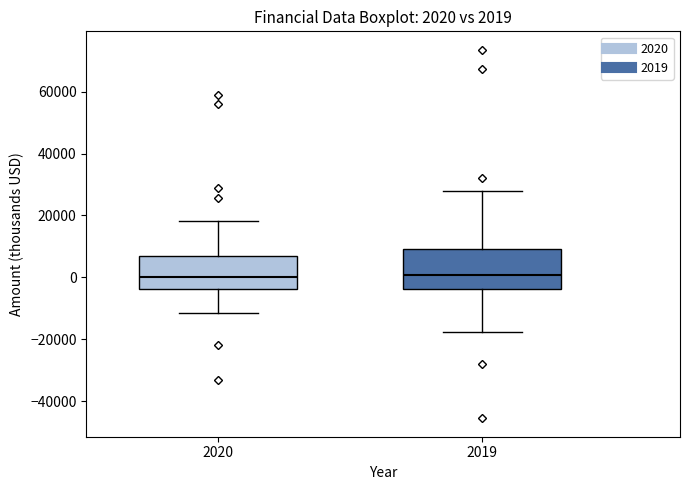

Comparing the boxes themselves (not the whiskers), which one is the tallest?

2019